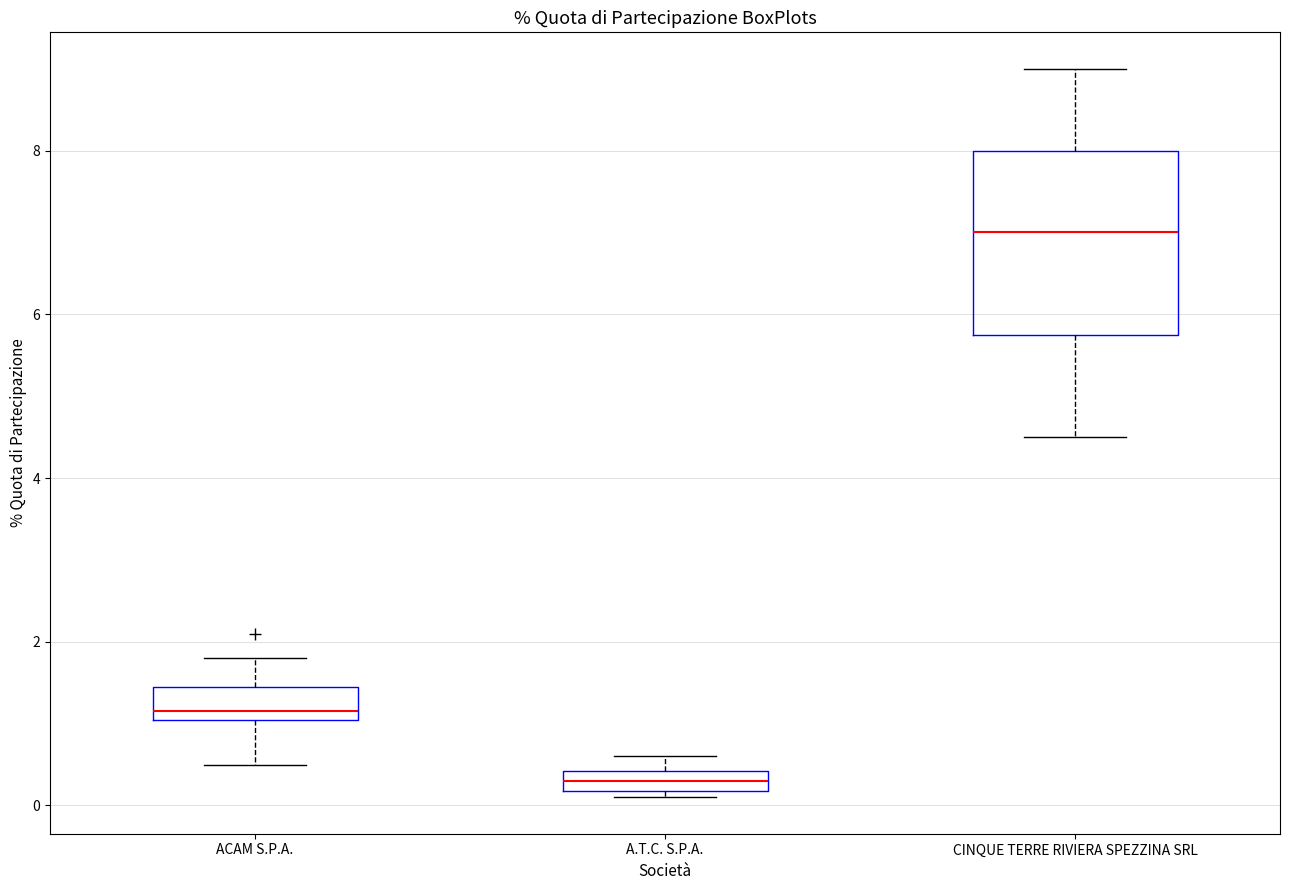

Which box's median line is the highest?

CINQUE TERRE RIVIERA SPEZZINA SRL